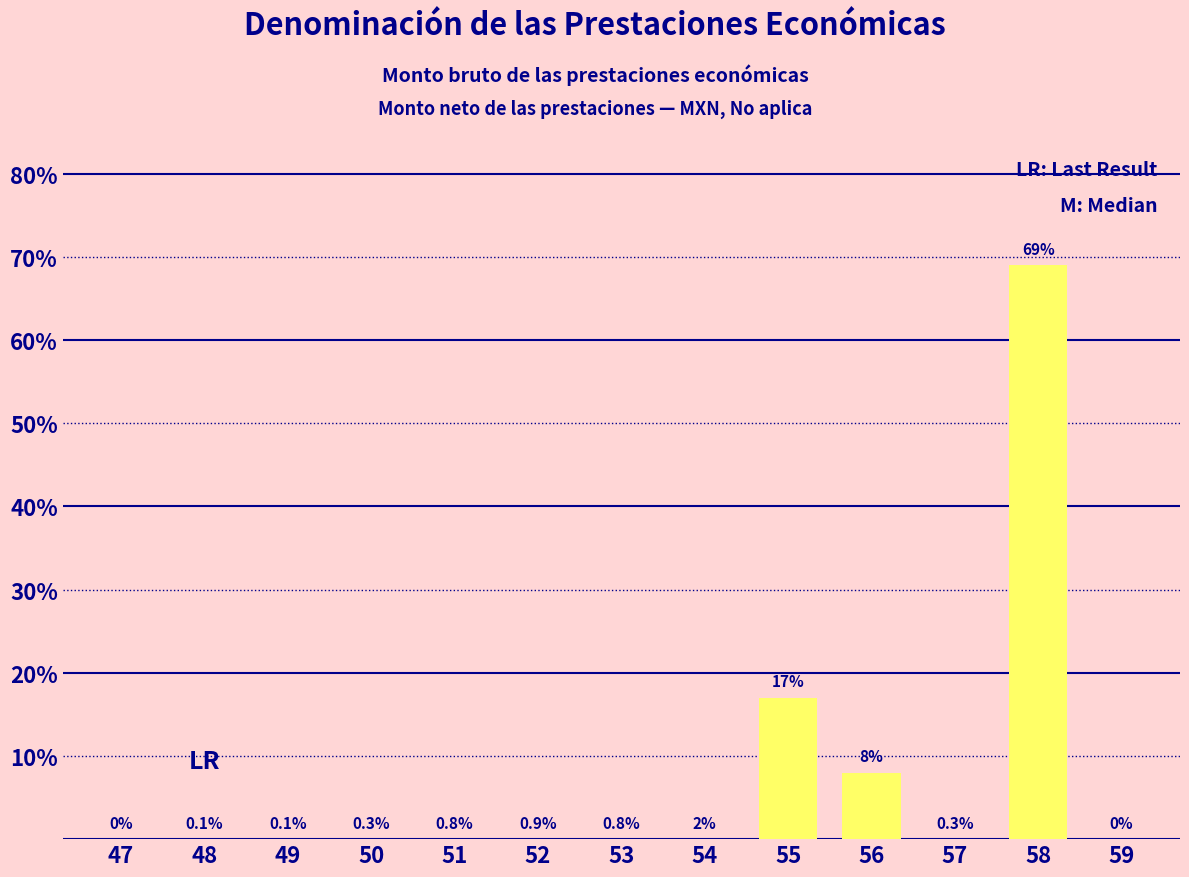

How many values are above zero?

3